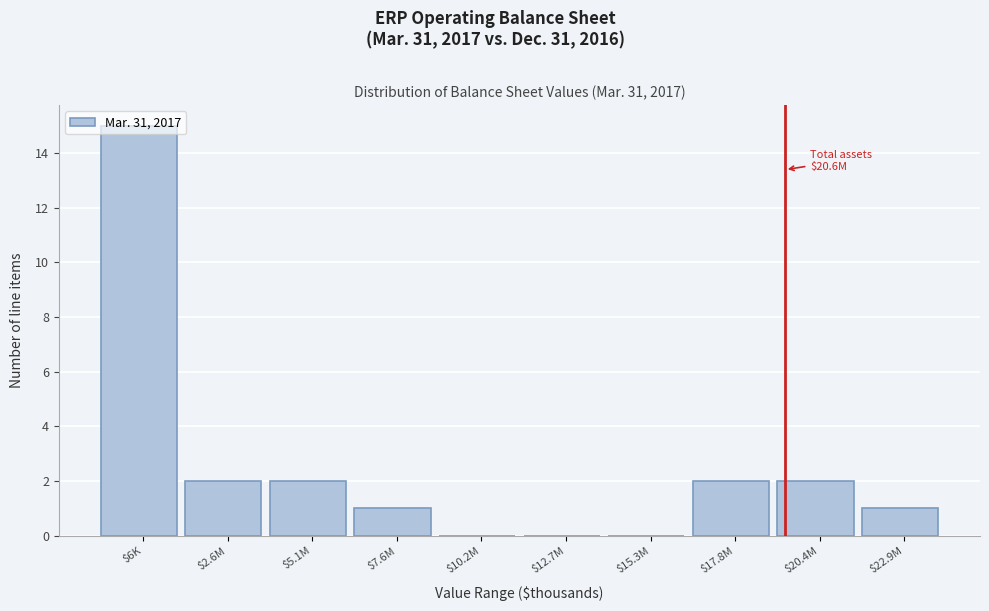

What is the maximum value shown in the chart?

15